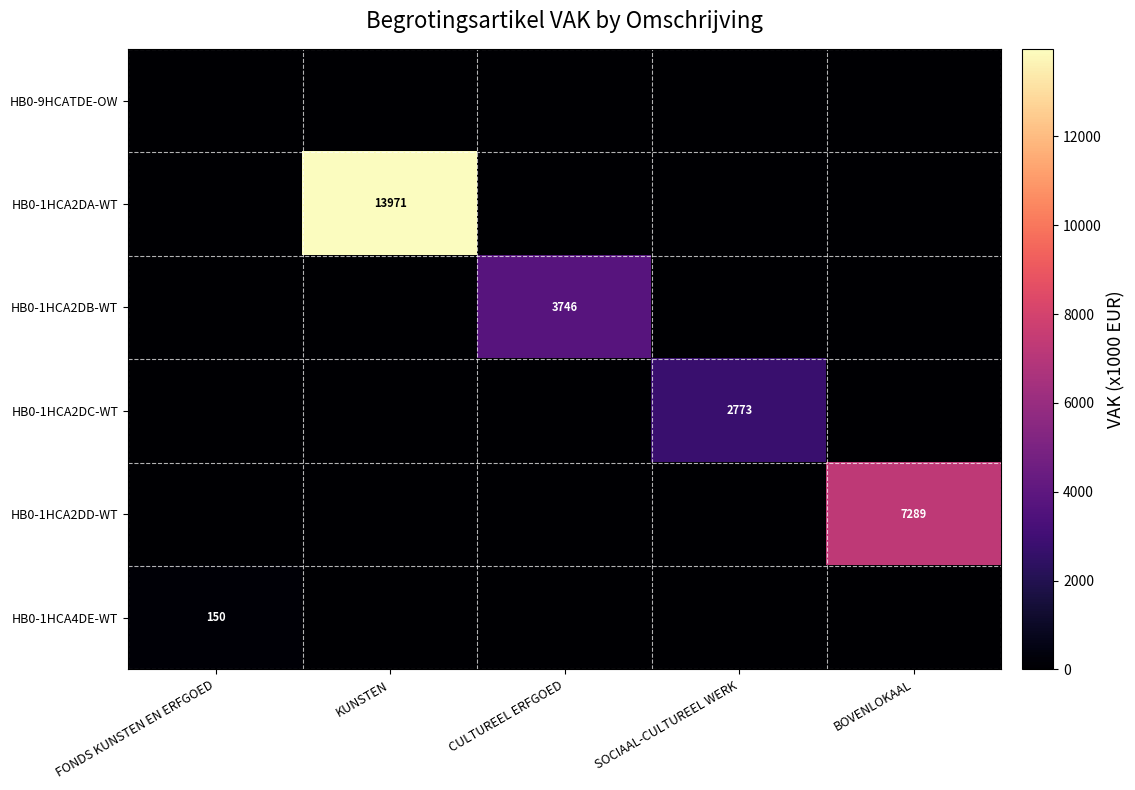

What is the total value across all series at KUNSTEN?

13971